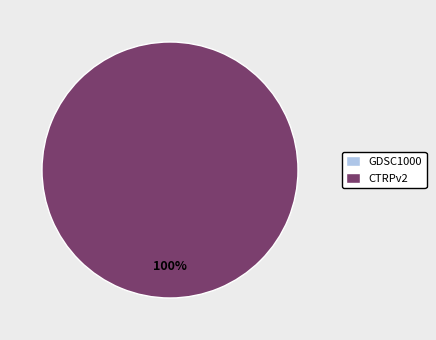

What is the total percentage of CTRPv2 and GDSC1000?

100.0%